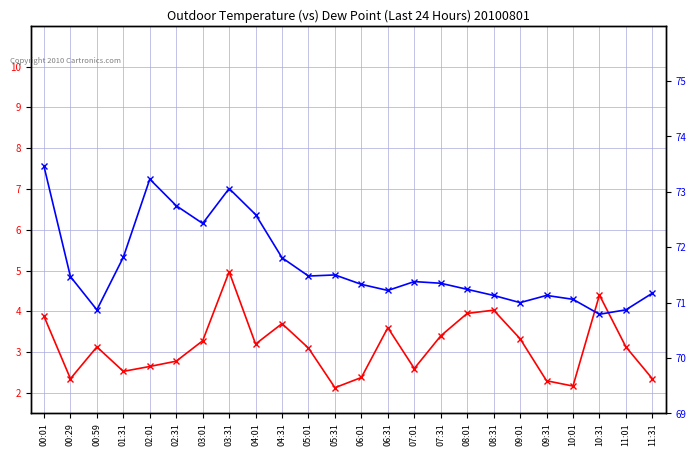

Reading left to right, list all the values displayed in this chart.

SDS_P1: 00:01=3.9	00:29=2.4	00:59=3.1	01:31=2.5	02:01=2.6	02:31=2.8	03:01=3.3	03:31=5.0	04:01=3.2	04:31=3.7	05:01=3.1	05:31=2.1	06:01=2.4	06:31=3.6	07:01=2.6	07:31=3.4	08:01=4.0	08:31=4.0	09:01=3.3	09:31=2.3	10:01=2.2	10:31=4.4	11:01=3.1	11:31=2.4
BME280_humidity: 00:01=73.5	00:29=71.5	00:59=70.9	01:31=71.8	02:01=73.2	02:31=72.8	03:01=72.4	03:31=73.1	04:01=72.6	04:31=71.8	05:01=71.5	05:31=71.5	06:01=71.3	06:31=71.2	07:01=71.4	07:31=71.3	08:01=71.2	08:31=71.1	09:01=71.0	09:31=71.1	10:01=71.1	10:31=70.8	11:01=70.9	11:31=71.2